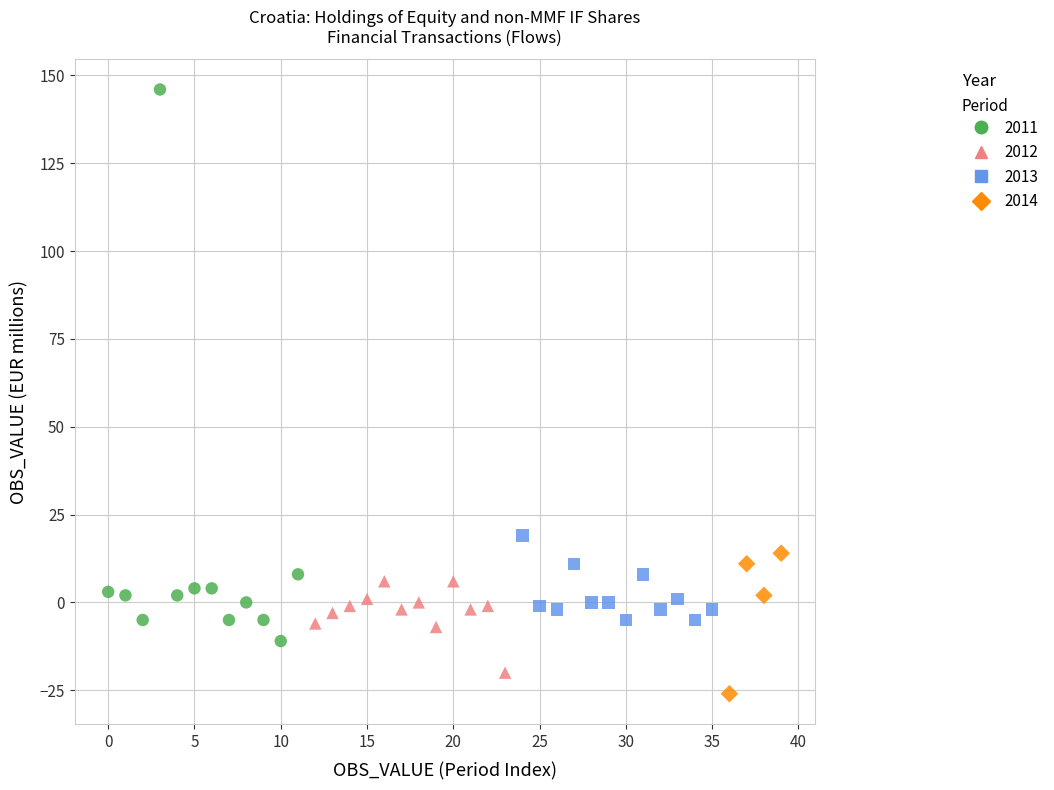

What are all the series names shown in the legend?

2011, 2012, 2013, 2014